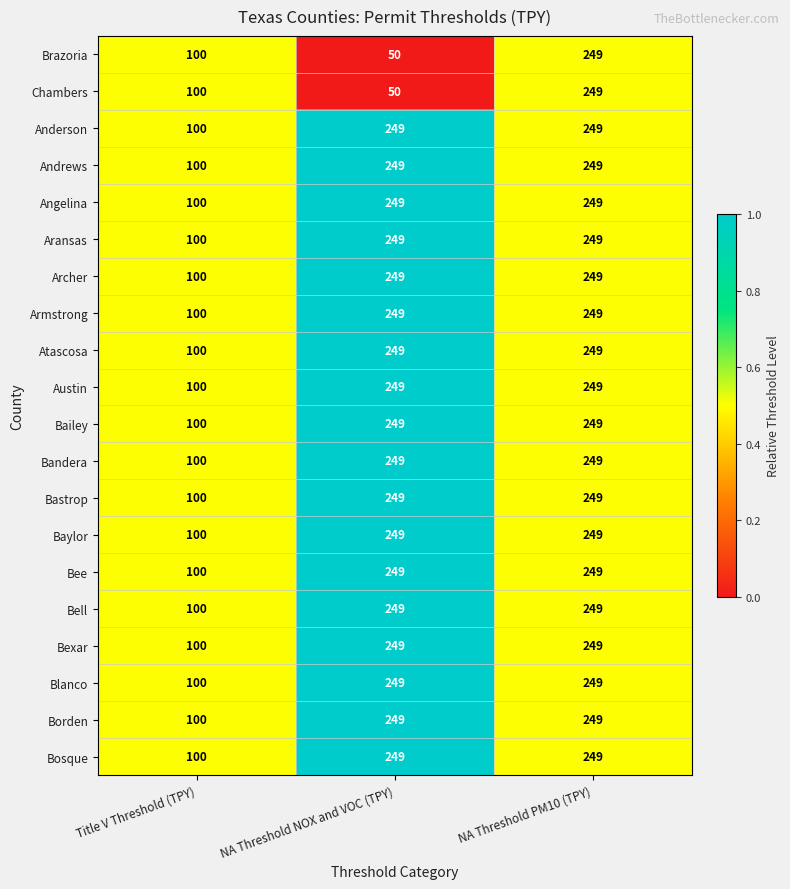

True or false: Brazoria has a value of 171 at NA Threshold PM10 (TPY).

False